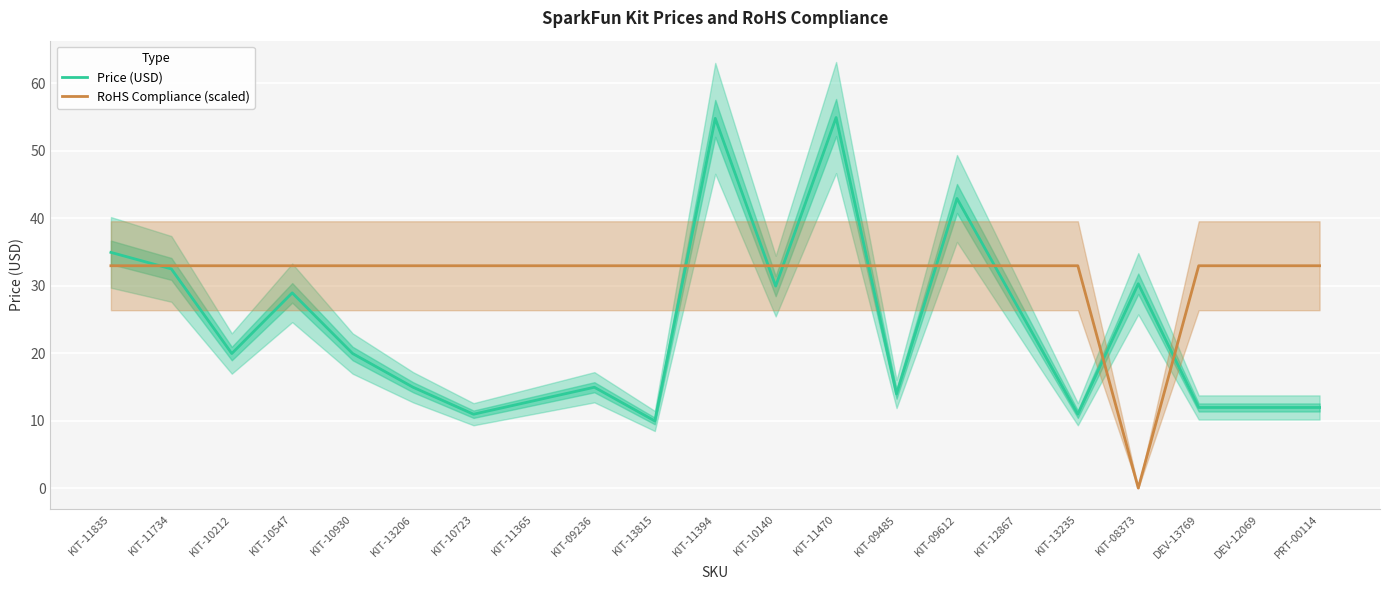

Which series has the largest total across all categories?

RoHS Compliance (scaled)